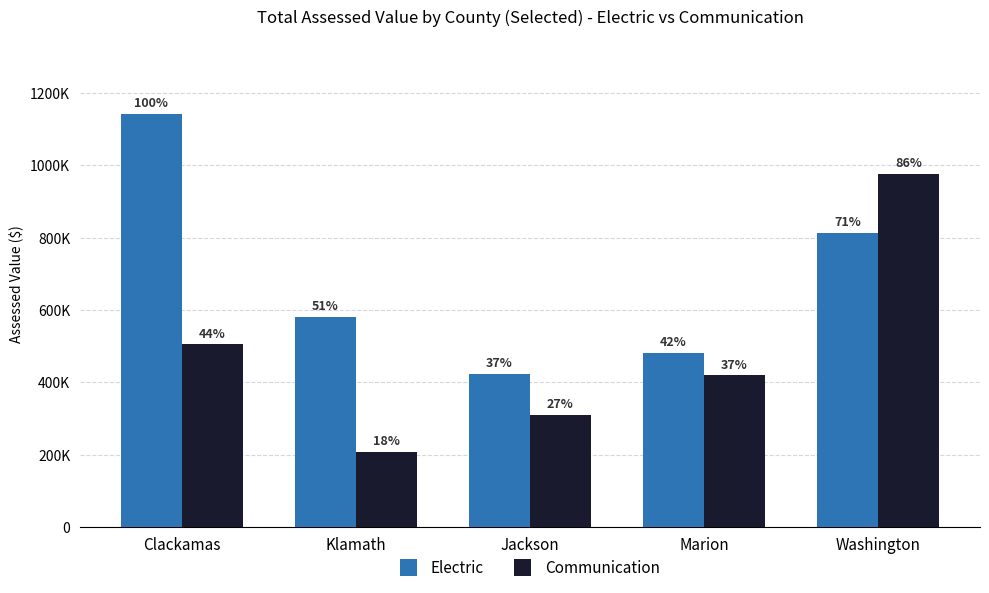

Between Washington and Marion, which is larger?

Washington